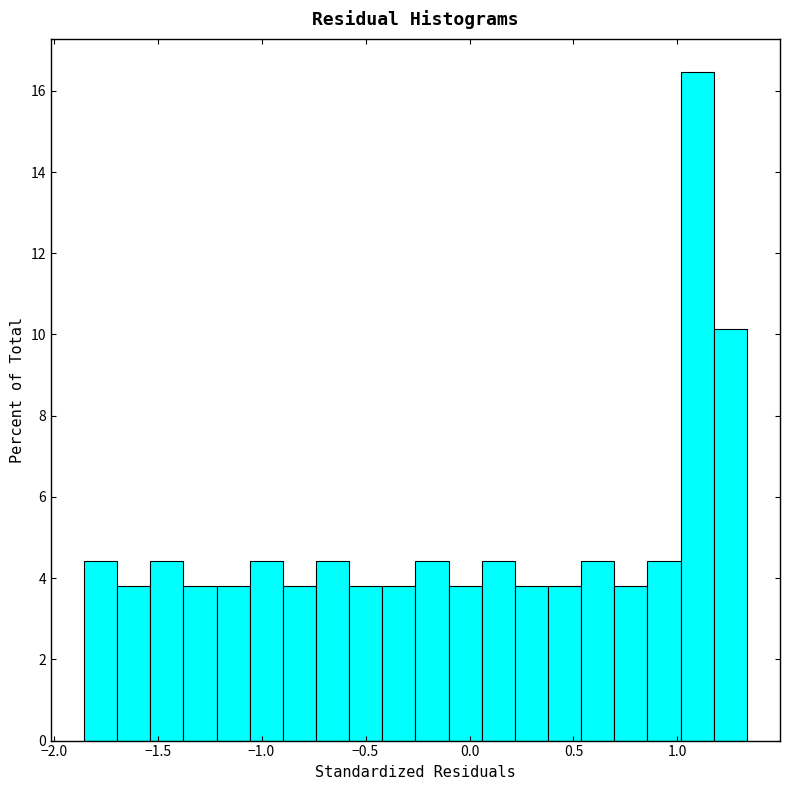

Around what value on the x-axis is the tallest bar? Give the approximate position of its centre, as read against the axis.

1.10